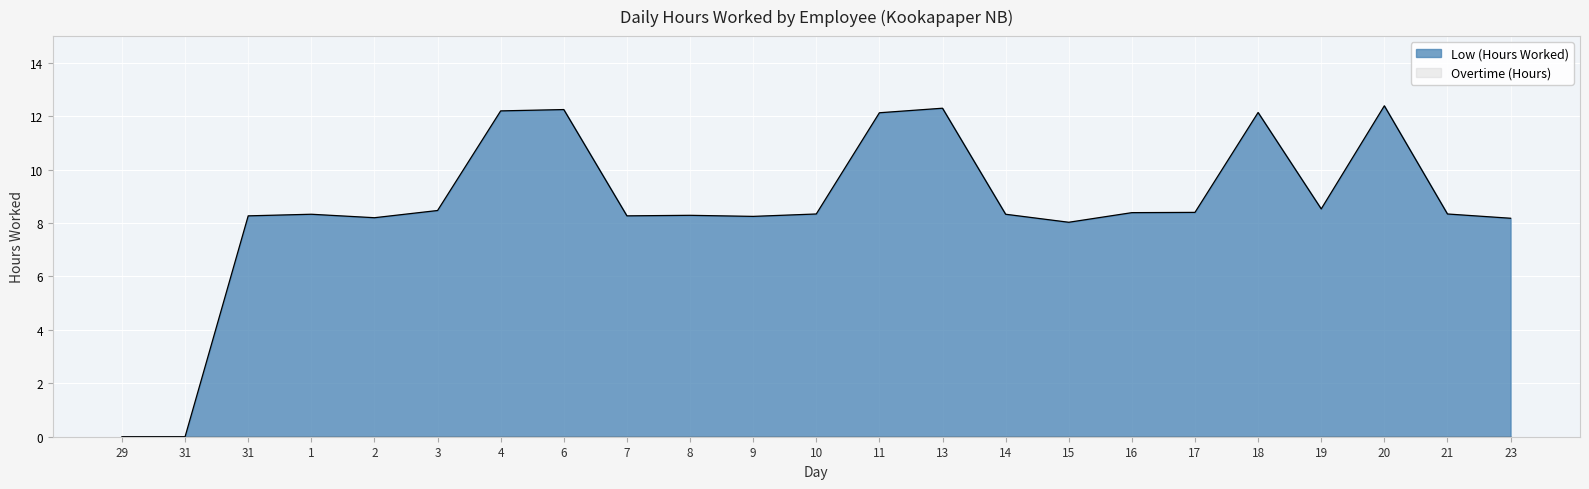

What is the difference between the maximum and second lowest values?

12.4